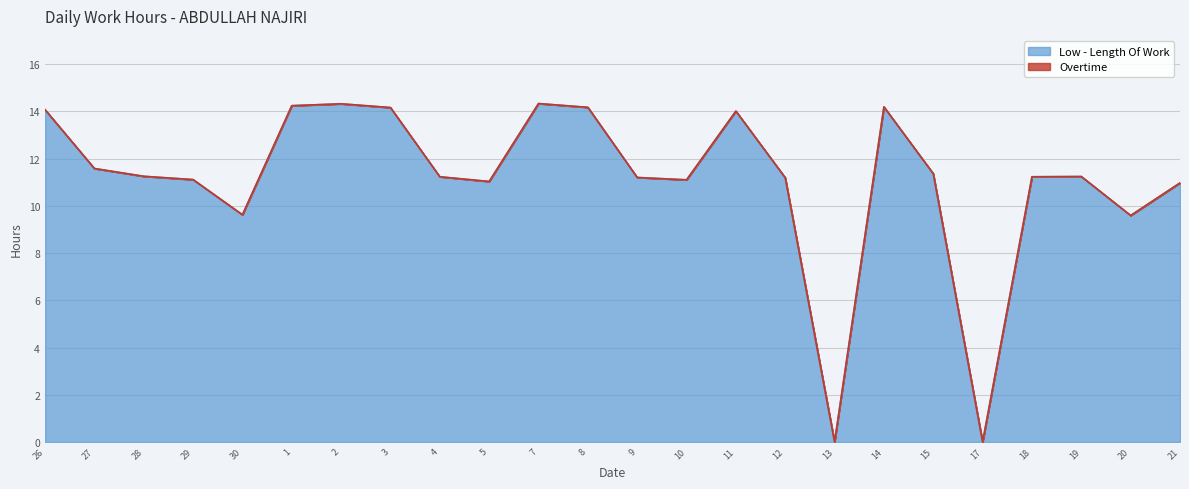

Is it true that the value at 1 is 24.5?

False